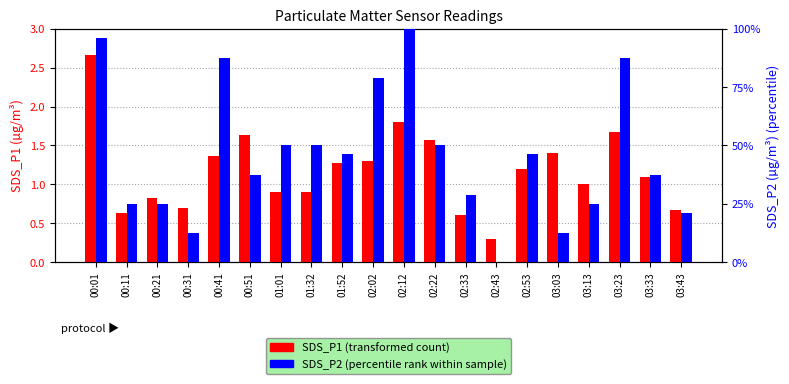

What is the difference between the maximum and minimum values in the SDS_P1 (transformed count) series?

2.4